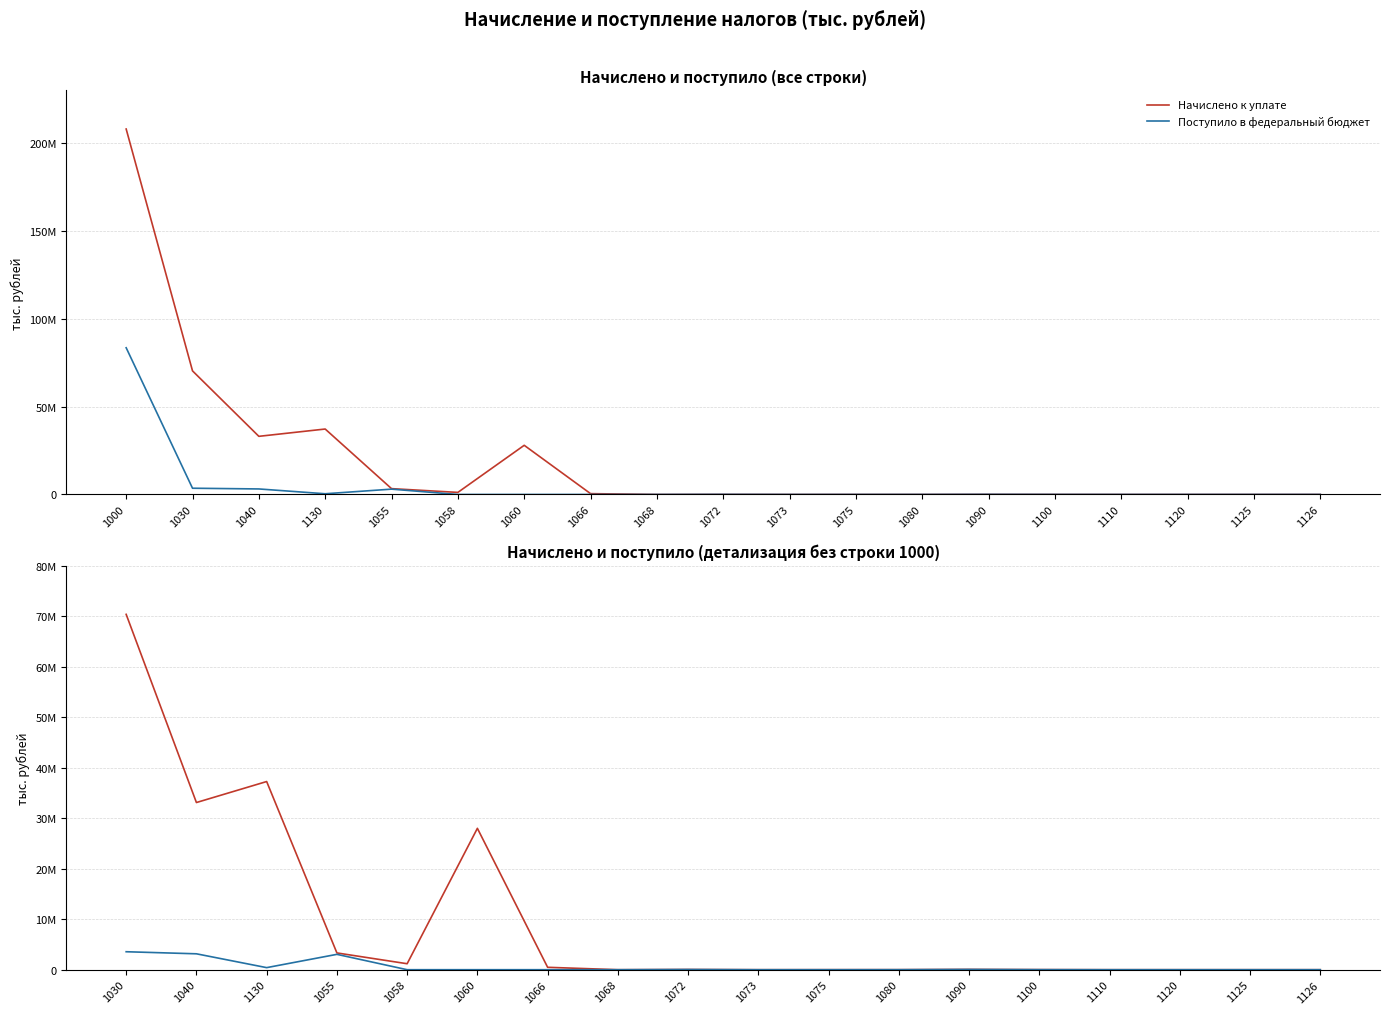

In Поступило в федеральный бюджет, how many points are higher than both neighbors (excluding endpoints)?

3